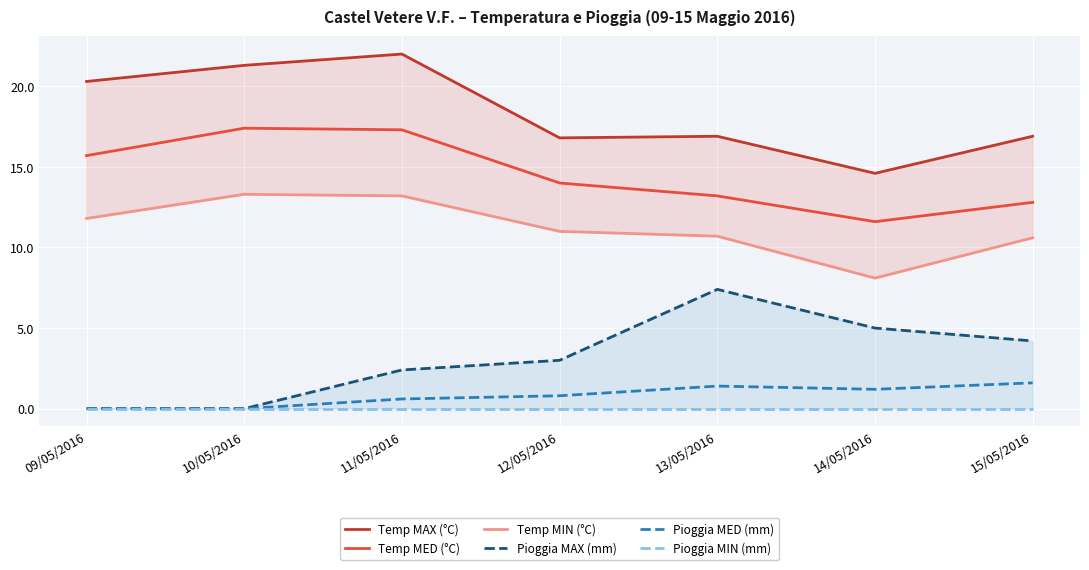

How many interior local valleys does the Pioggia MED (mm) series have?

1